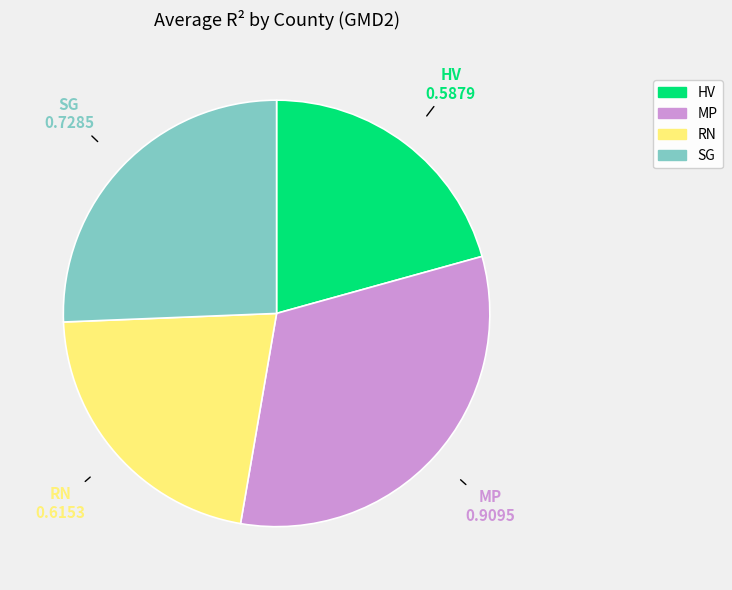

Is the sum of RN and HV greater than half?

No